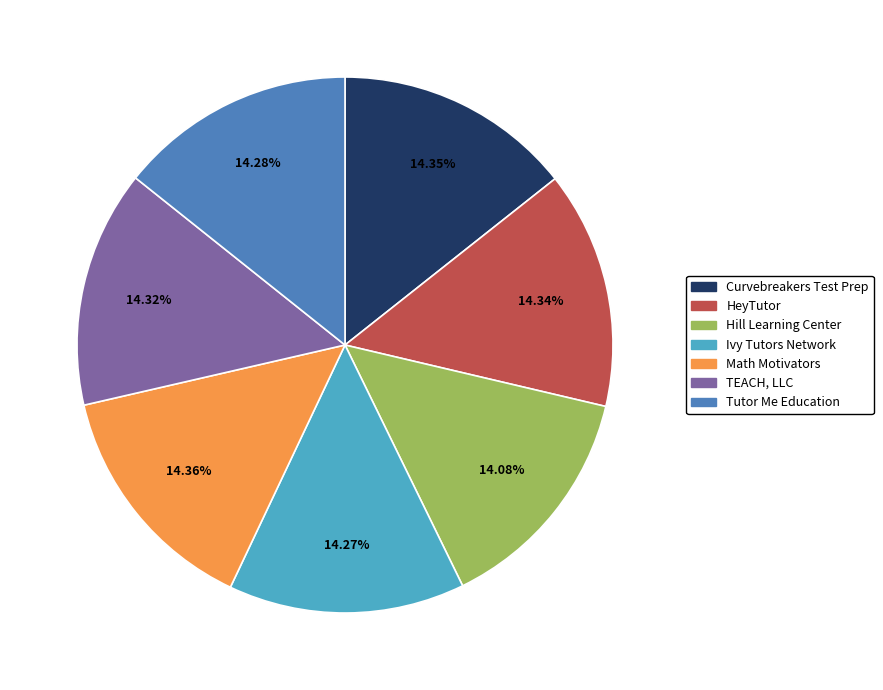

What percentage is the Math Motivators slice, to the nearest percent?

14%